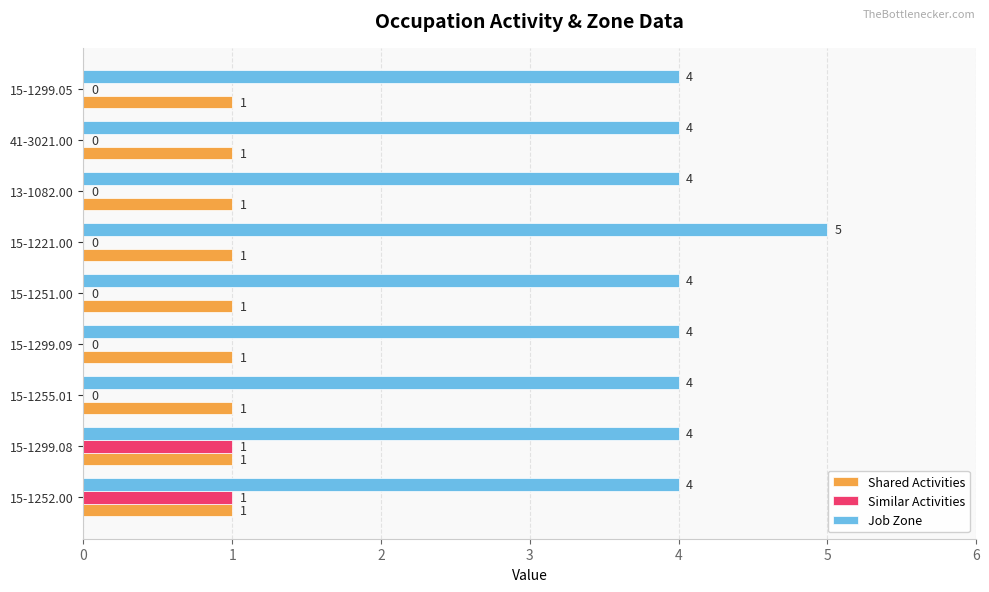

What is the maximum value shown in the chart?

5